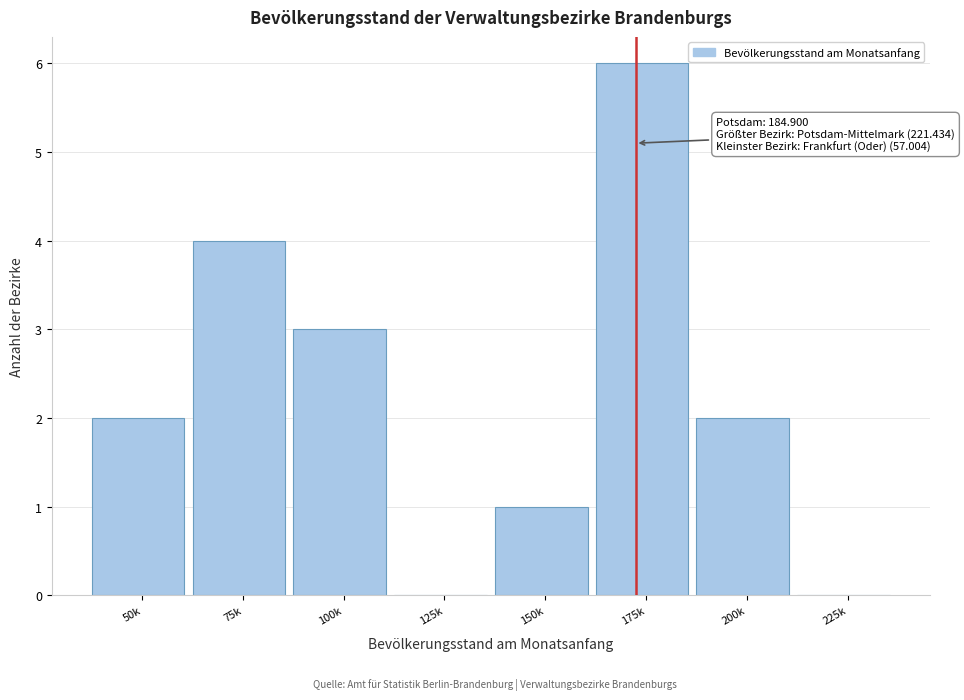

Reading right to left, what are all the values shown in this chart?

225k=0	200k=2	175k=6	150k=1	125k=0	100k=3	75k=4	50k=2